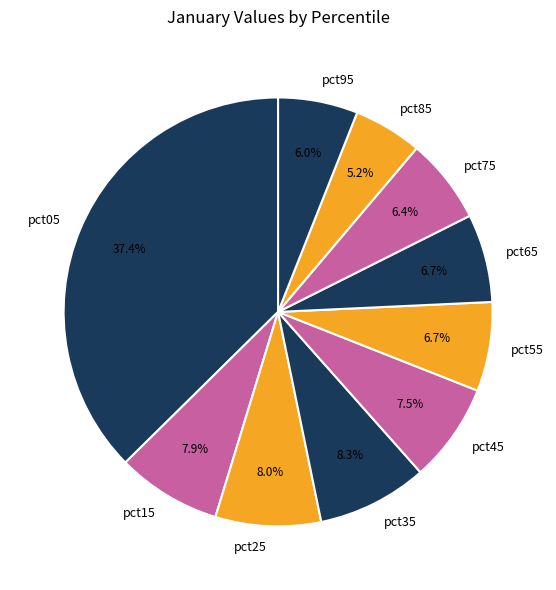

How many segments does this pie chart have?

10